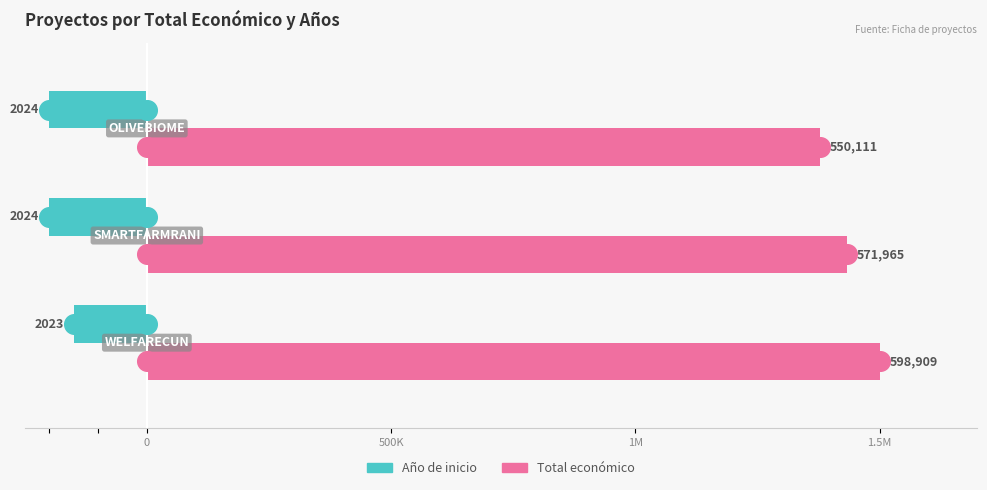

Which series has the largest total across all categories?

Total económico